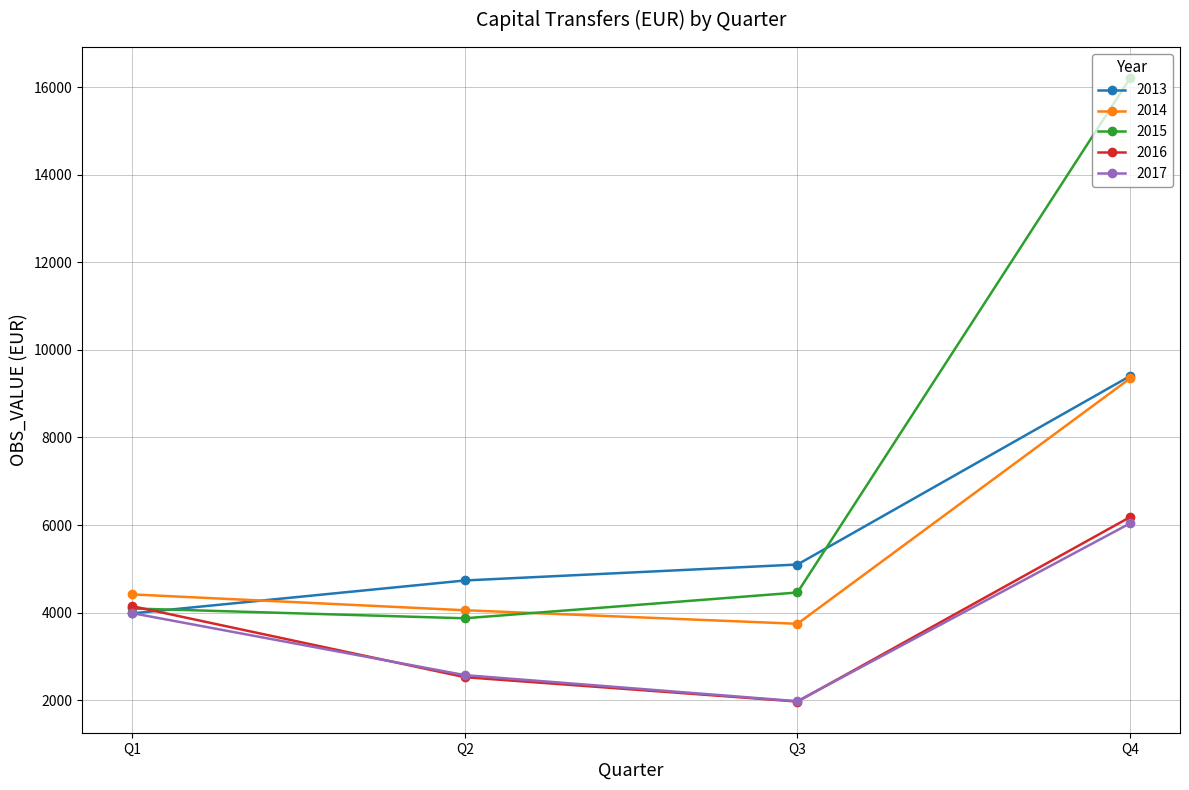

Reading left to right, extract all data points from this chart.

2013: 3981.0	4732.6	5097.1	9403.8
2014: 4414.4	4052.5	3742.7	9350.4
2015: 4092.7	3868.6	4458.1	16210.6
2016: 4145.8	2523.1	1966.0	6181.1
2017: 3986.4	2570.0	1973.7	6038.6